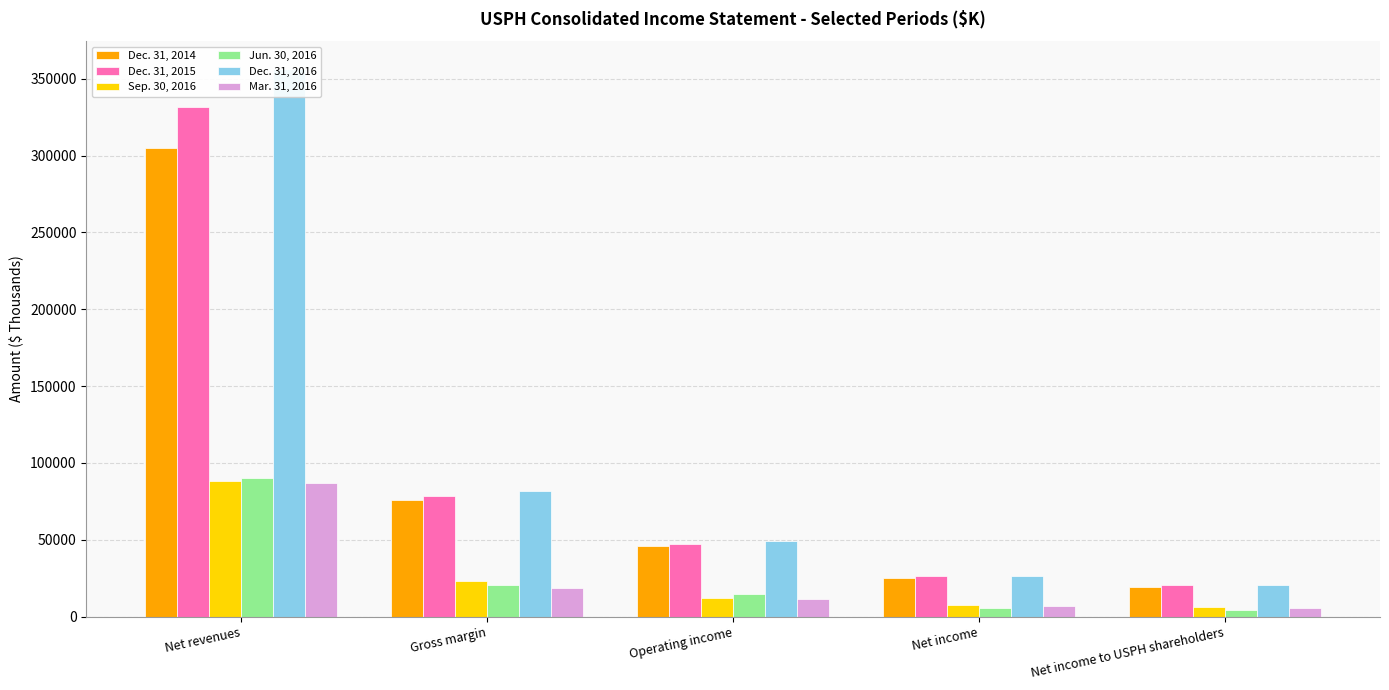

Reading right to left, extract all data points from this chart.

Dec. 31, 2014: 19131	25314	45768	76167	305074
Dec. 31, 2015: 20615	26489	47294	78361	331302
Sep. 30, 2016: 6012	7671	12055	23059	88344
Jun. 30, 2016: 4488	5953	15033	20495	90430
Dec. 31, 2016: 20551	26268	49533	82012	356546
Mar. 31, 2016: 5506	6974	11491	18872	86908